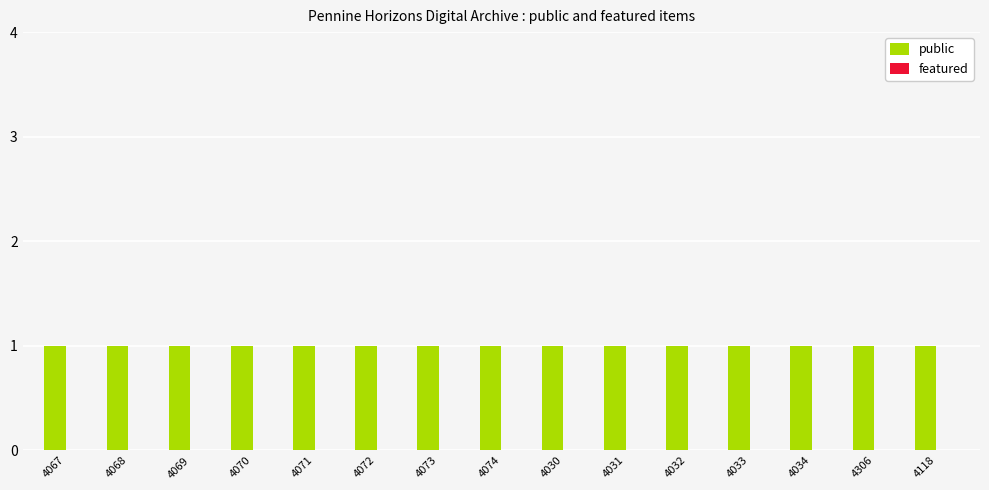

Reading left to right, what are all the values shown in this chart?

public: 1	1	1	1	1	1	1	1	1	1	1	1	1	1	1
featured: 0	0	0	0	0	0	0	0	0	0	0	0	0	0	0